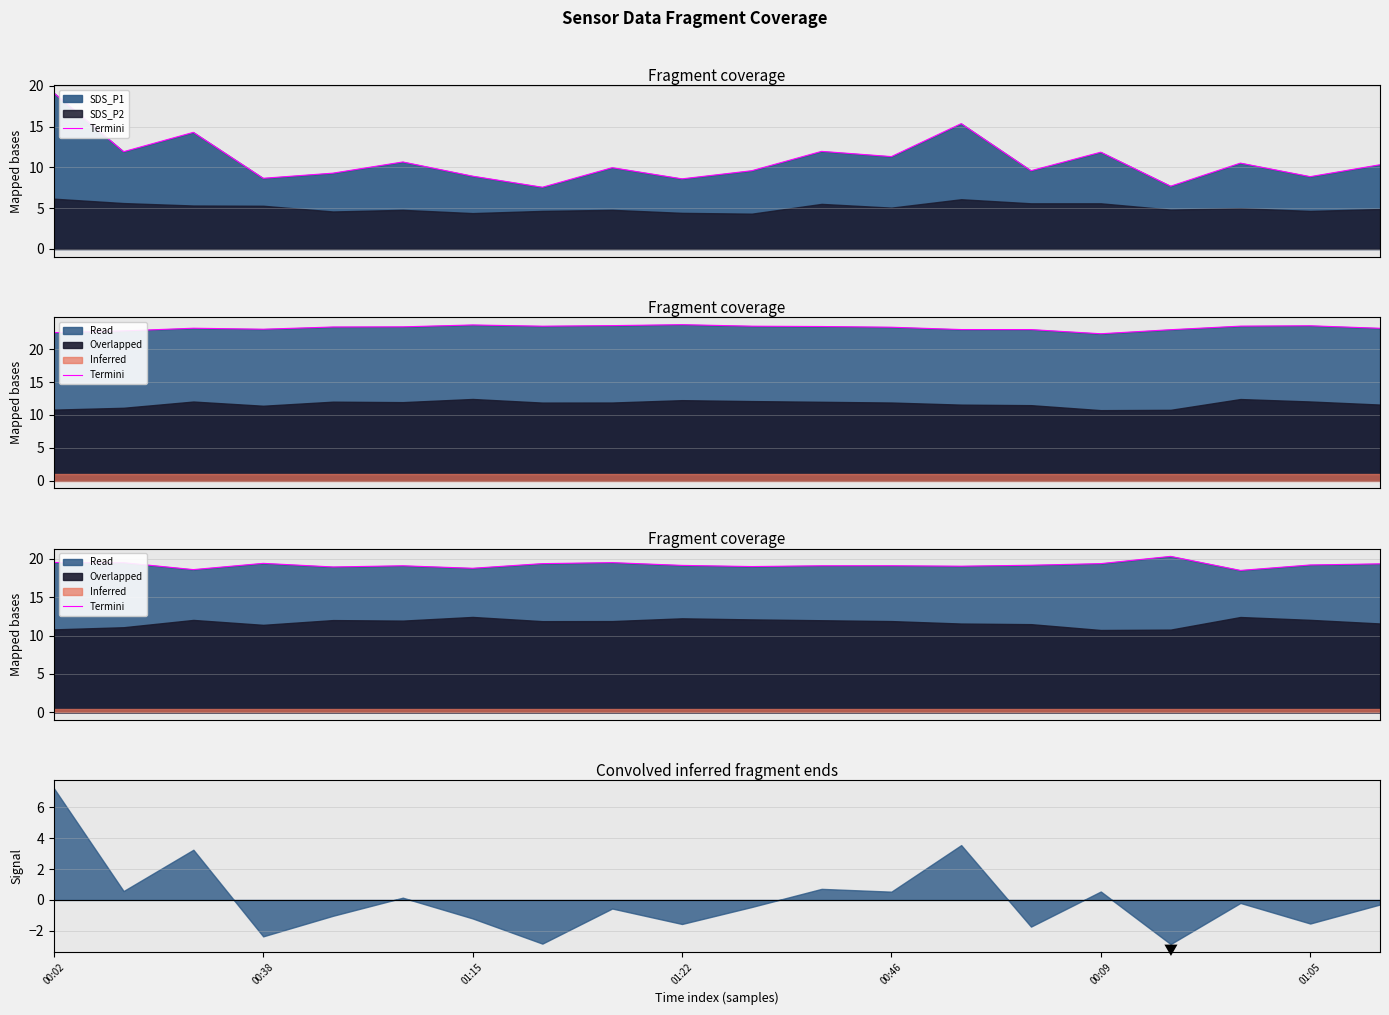

What is the approximate value at 8?

19.5